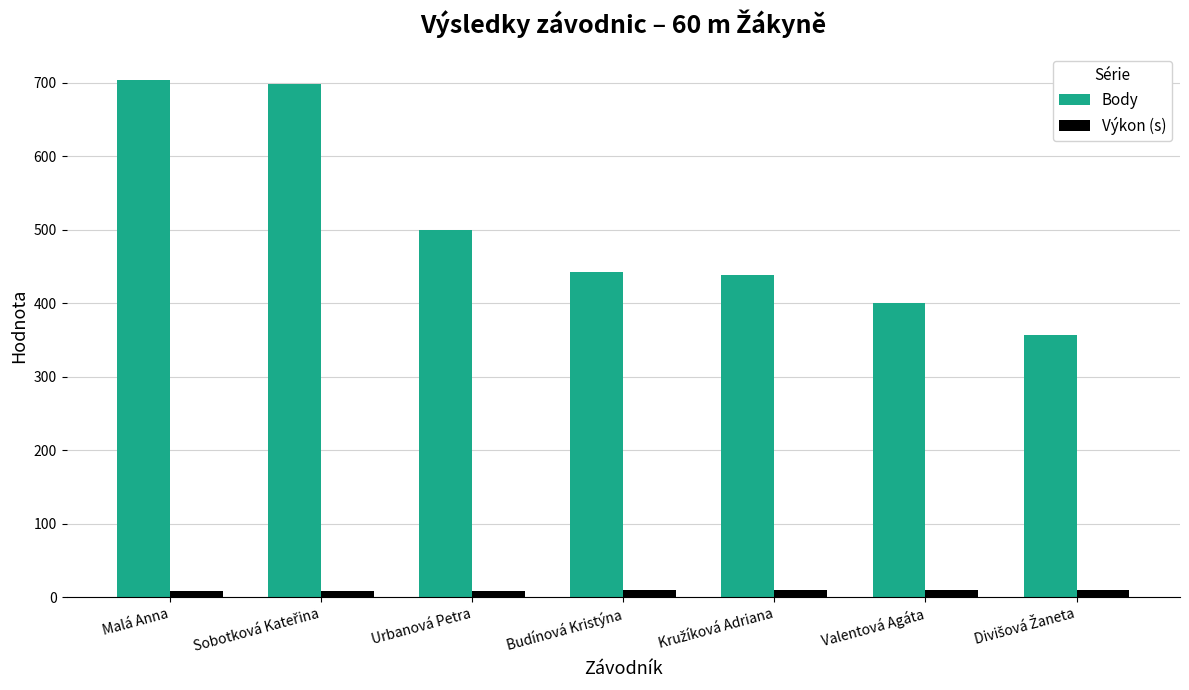

How many data points in Výkon (s) are above 9?

5